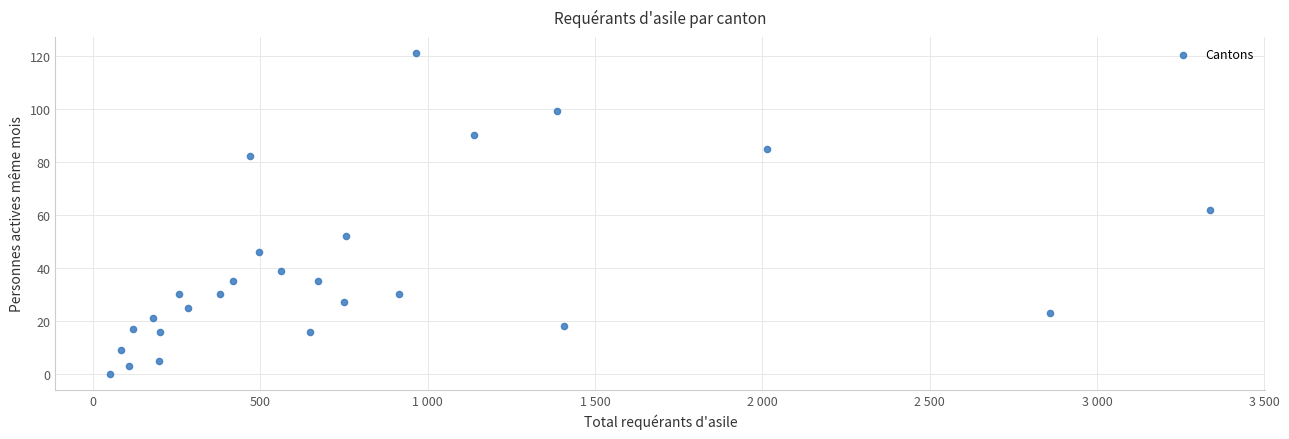

What Y value in the scatter plot is closest to 60?

62